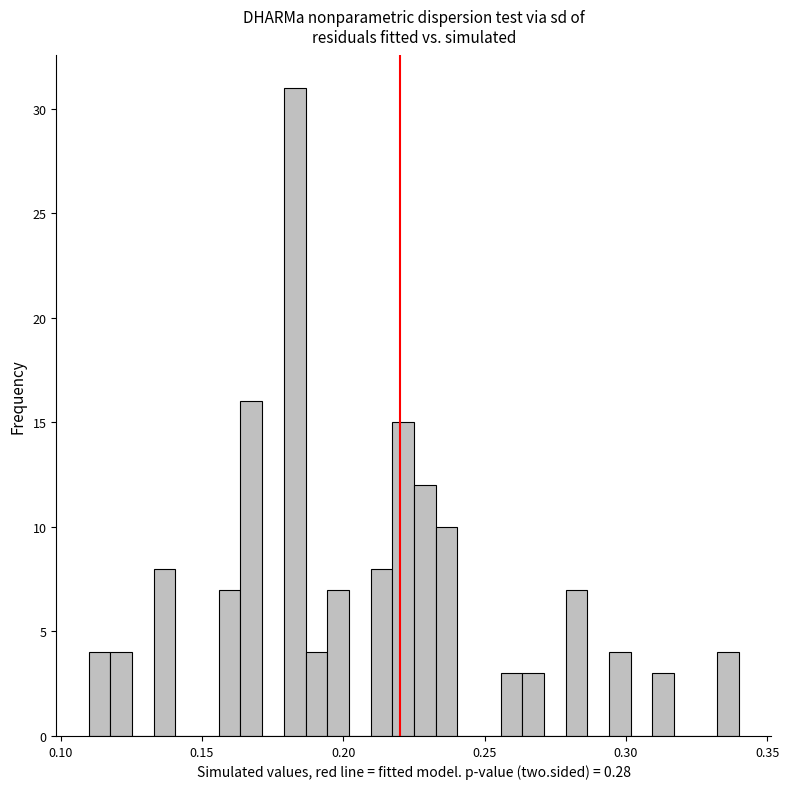

Around what value on the x-axis is the tallest bar? Give the approximate position of its centre, as read against the axis.

0.185